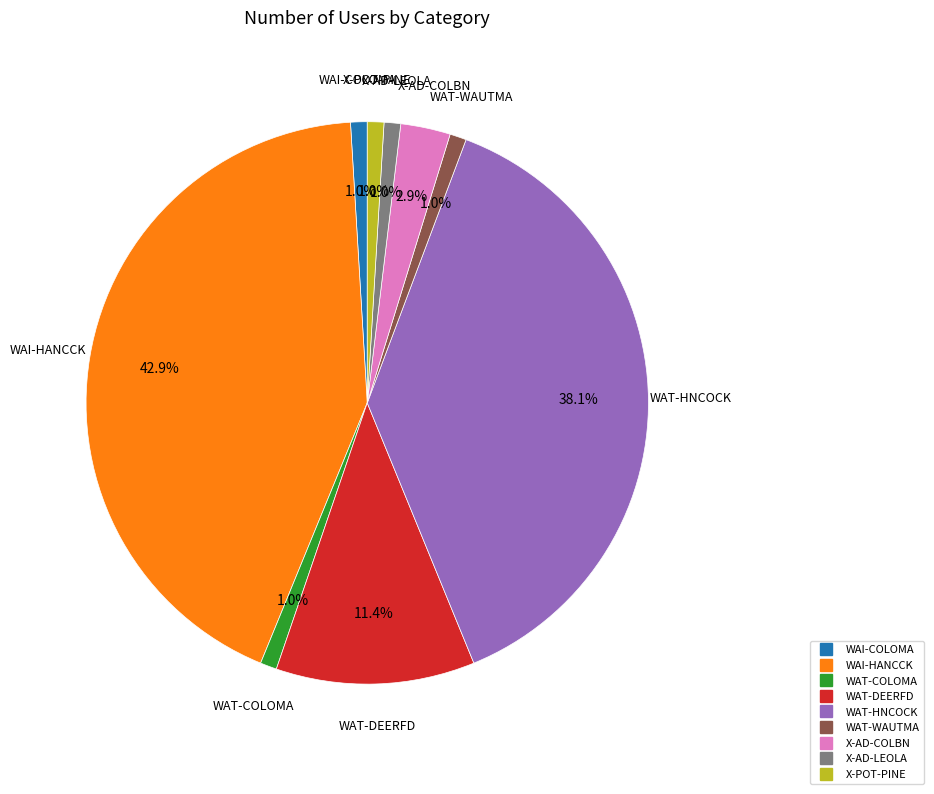

How many slices are in this pie chart?

9